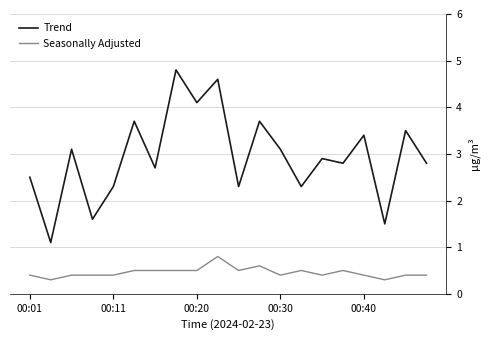

Reading right to left, what are all the values shown in this chart?

Trend: 2.8	3.5	1.5	3.4	2.8	2.9	2.3	3.1	3.7	2.3	4.6	4.1	4.8	2.7	3.7	2.3	1.6	3.1	1.1	2.5
Seasonally Adjusted: 0.4	0.4	0.3	0.4	0.5	0.4	0.5	0.4	0.6	0.5	0.8	0.5	0.5	0.5	0.5	0.4	0.4	0.4	0.3	0.4